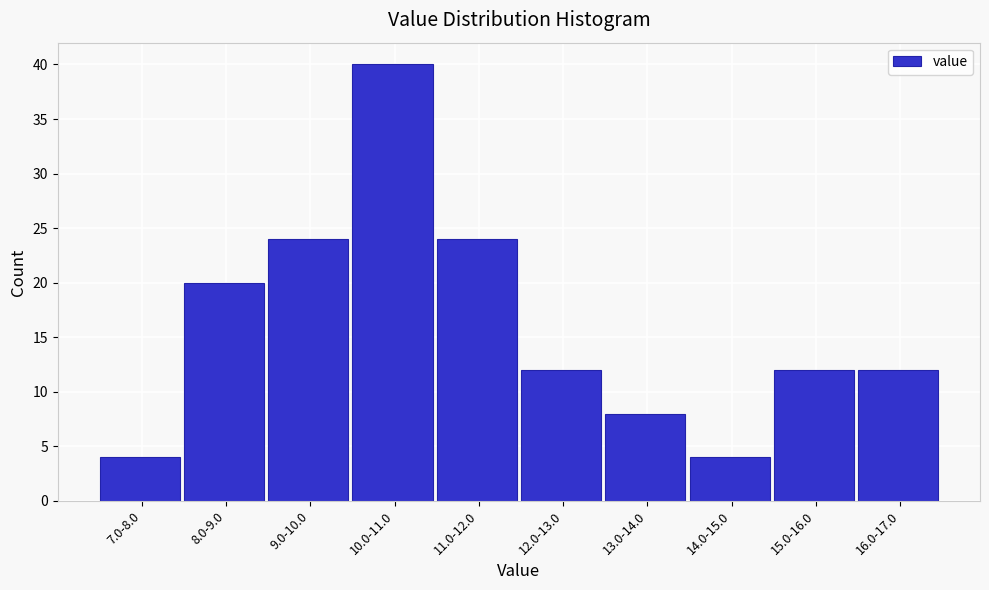

Reading left to right, extract all data points from this chart.

7.0-8.0=4	8.0-9.0=20	9.0-10.0=24	10.0-11.0=40	11.0-12.0=24	12.0-13.0=12	13.0-14.0=8	14.0-15.0=4	15.0-16.0=12	16.0-17.0=12